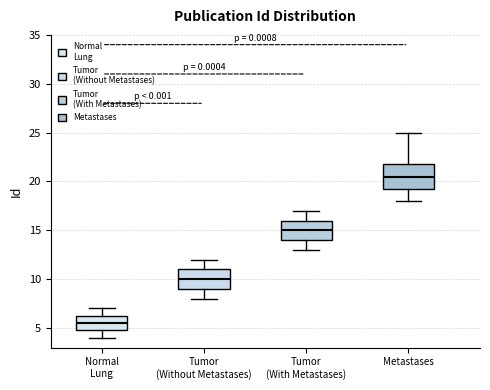

Reading left to right, transcribe this box plot: for each box, give where its median line is, the range the box spans, and where its two whiskers end, as read against the y-axis. The values are not printed on the chart, so give them approximately, as read against the axis.

Normal Lung: median 5.5, box 5.0 to 6.5, whiskers 4.0 to 7.0
Tumor (Without Metastases): median 10.0, box 9.0 to 11.0, whiskers 8.0 to 12.0
Tumor (With Metastases): median 15.0, box 14.0 to 16.0, whiskers 13.0 to 17.0
Metastases: median 20.5, box 19.5 to 22.0, whiskers 18.0 to 25.0